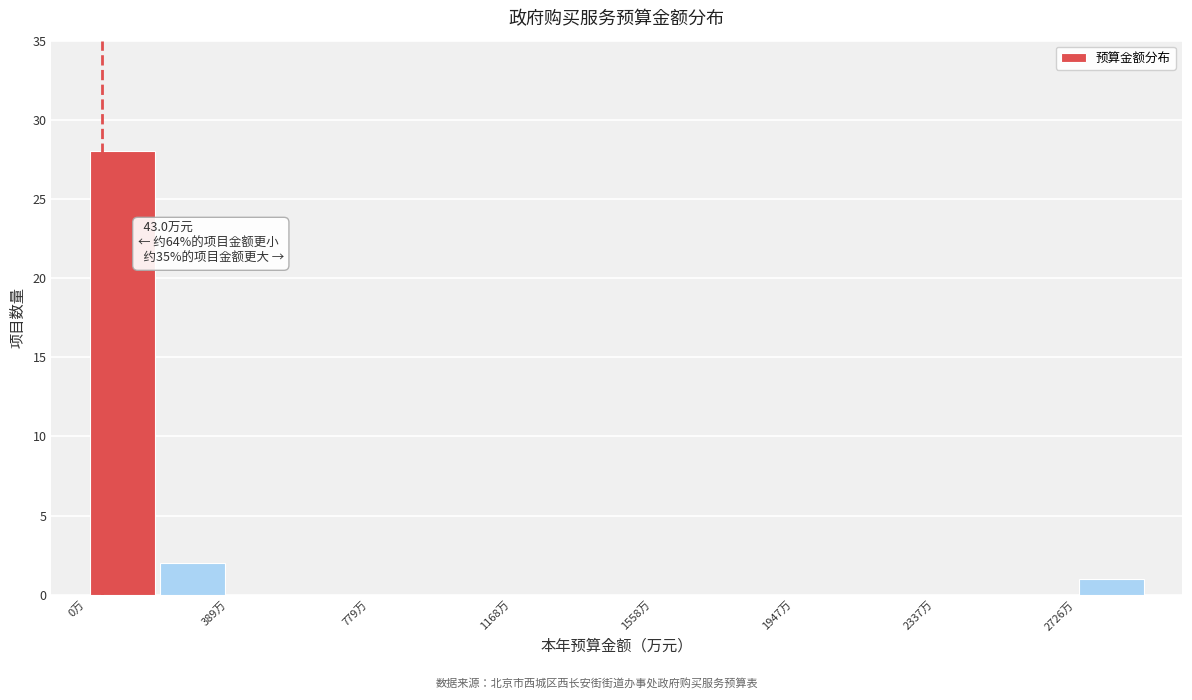

Around what value on the x-axis is the tallest bar? Give the approximate position of its centre, as read against the axis.

100